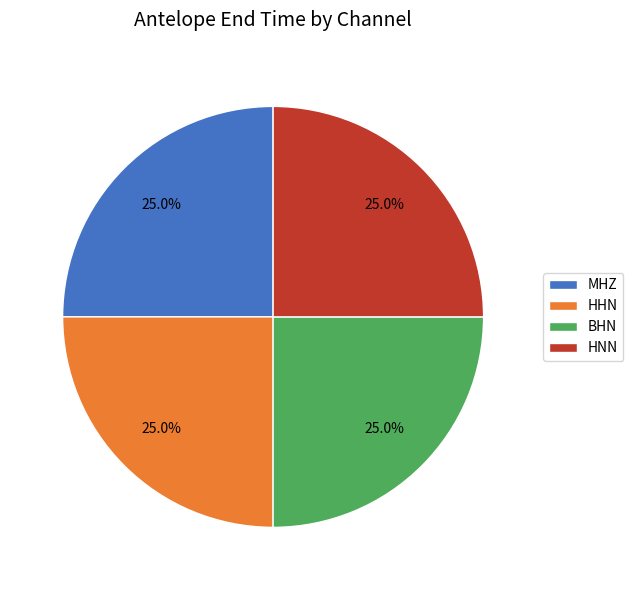

Combined, what portion of the pie is HNN and BHN?

50.0%